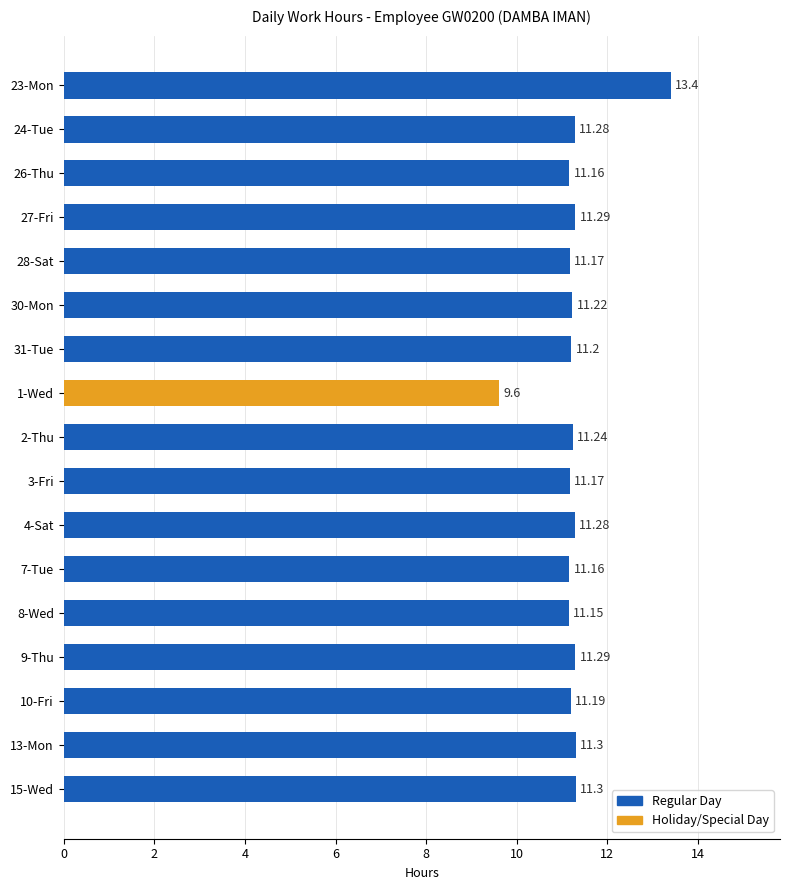

What is the sum of the values at 9-Thu and 4-Sat?

22.6